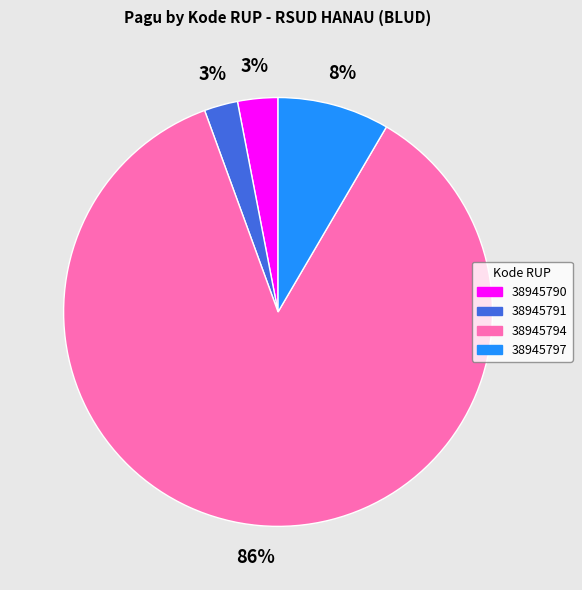

How many slices are in this pie chart?

4